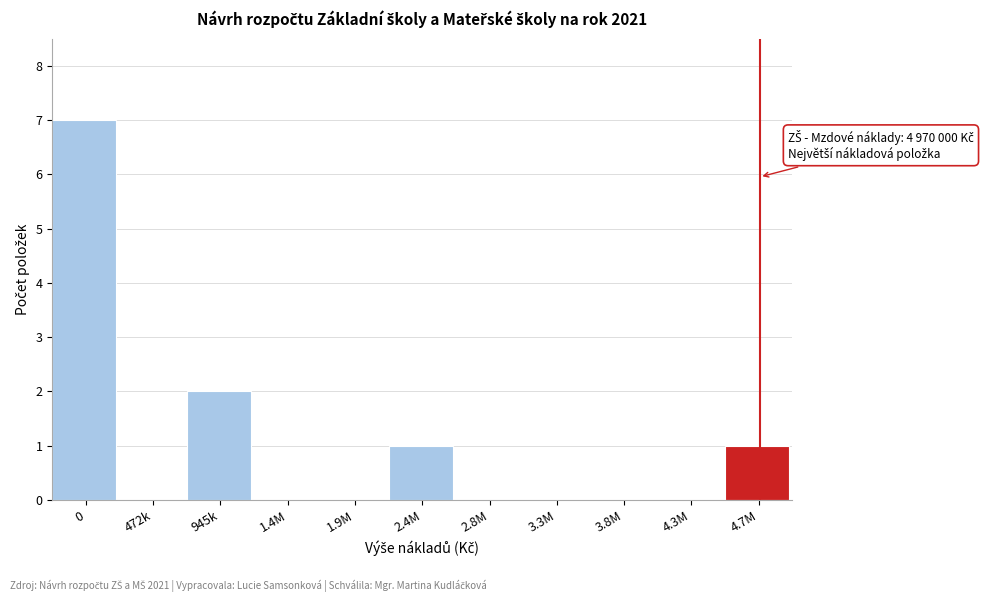

Reading left to right, transcribe all the data shown in this chart.

0=7	472k=0	945k=2	1.4M=0	1.9M=0	2.4M=1	2.8M=0	3.3M=0	3.8M=0	4.3M=0	4.7M=1